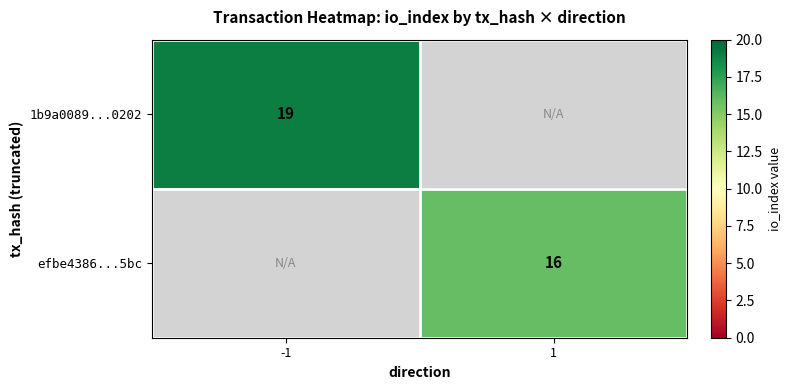

Is it true that 1b9a0089...0202 equals 31.5 at -1?

False